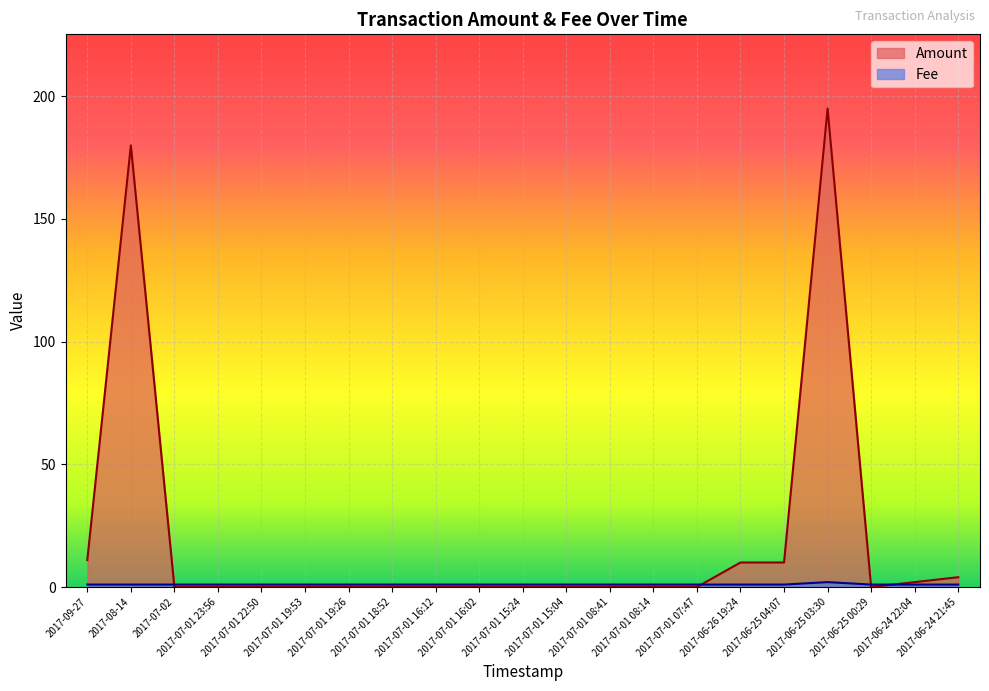

Rank the series at 2017-09-27 from lowest to highest value.

Fee, Amount